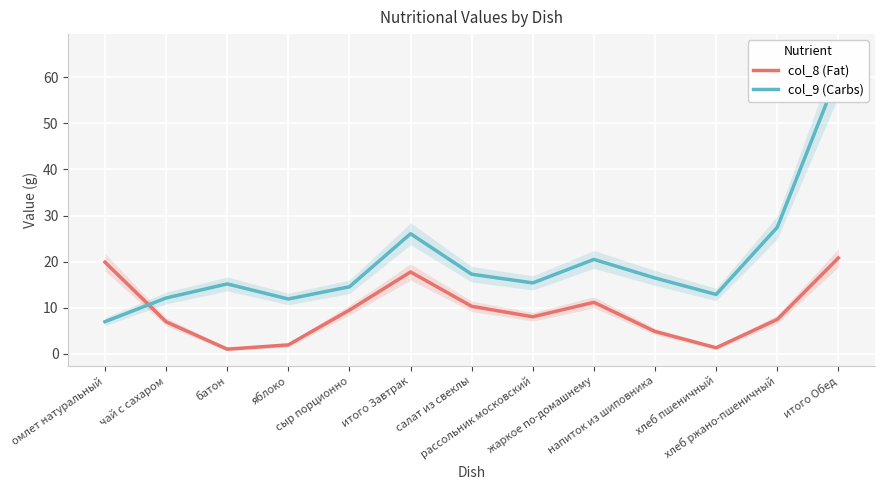

Reading left to right, what are all the values shown in this chart?

col_8 (Fat): 19.9	7.0	1.0	2.0	9.5	17.8	10.3	8.1	11.2	4.9	1.3	7.5	20.8
col_9 (Carbs): 7.0	12.1	15.2	11.9	14.6	26.1	17.3	15.4	20.5	16.5	12.9	27.5	60.9